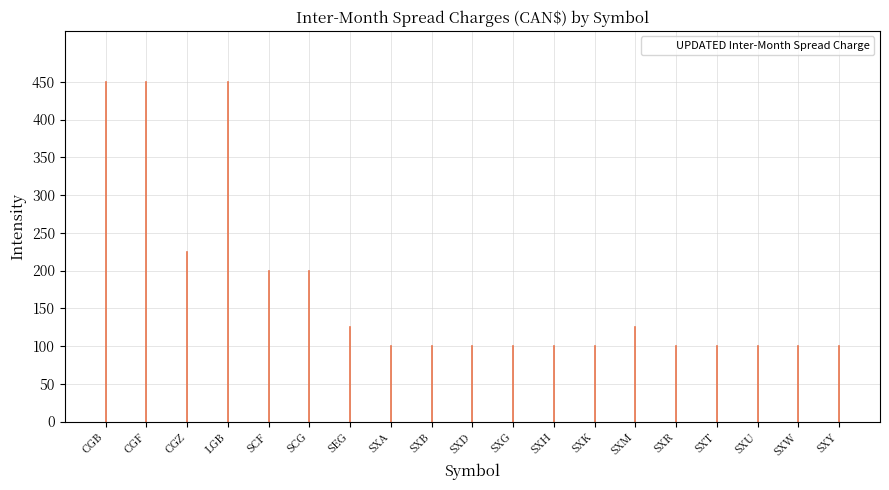

Between CGF and SXU, which is larger?

CGF